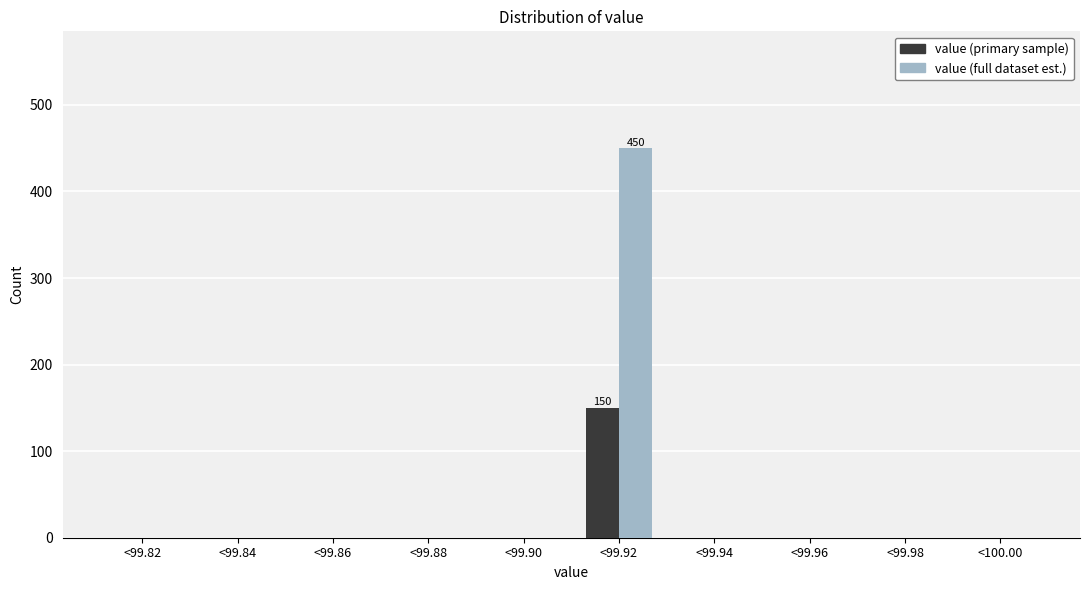

Reading right to left, list all the values displayed in this chart.

value (primary sample): <100.00=0	<99.98=0	<99.96=0	<99.94=0	<99.92=150	<99.90=0	<99.88=0	<99.86=0	<99.84=0	<99.82=0
value (full dataset est.): <100.00=0	<99.98=0	<99.96=0	<99.94=0	<99.92=450	<99.90=0	<99.88=0	<99.86=0	<99.84=0	<99.82=0